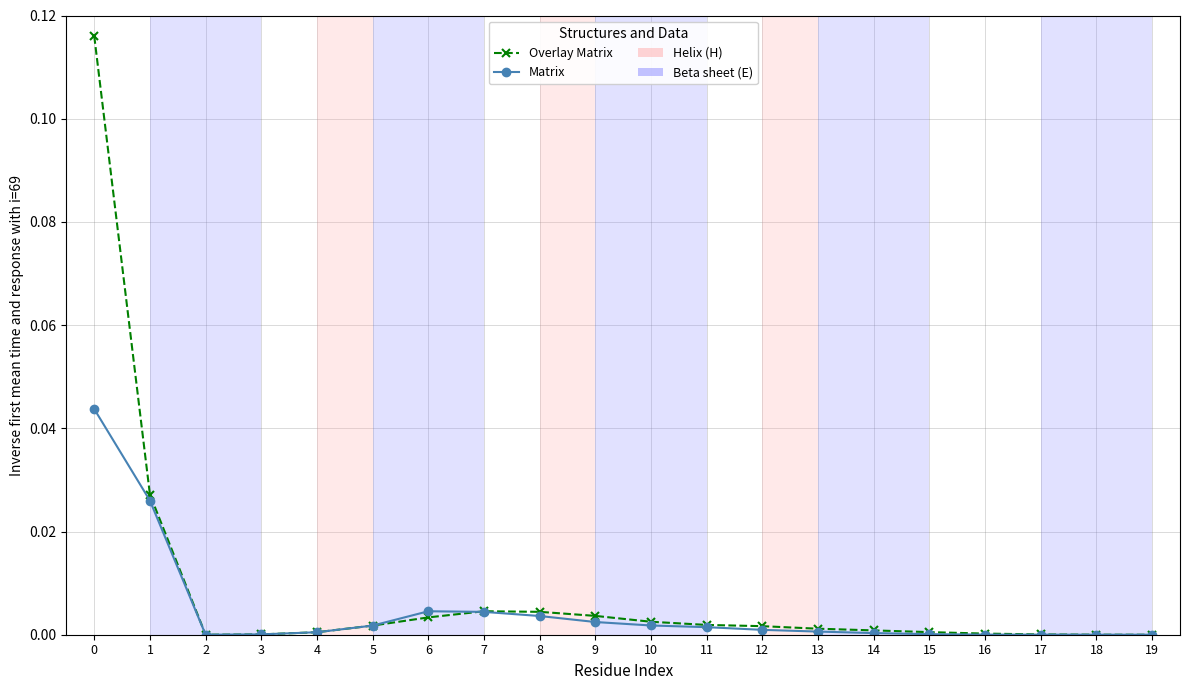

How many lines are shown in the chart?

2